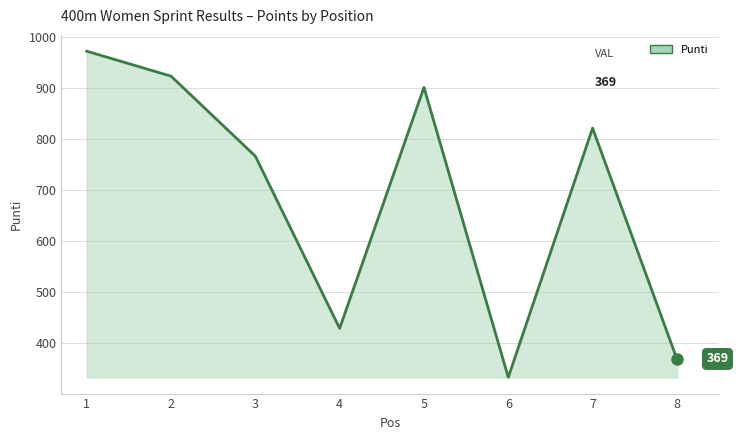

Which has a higher value, 1 or 7?

1